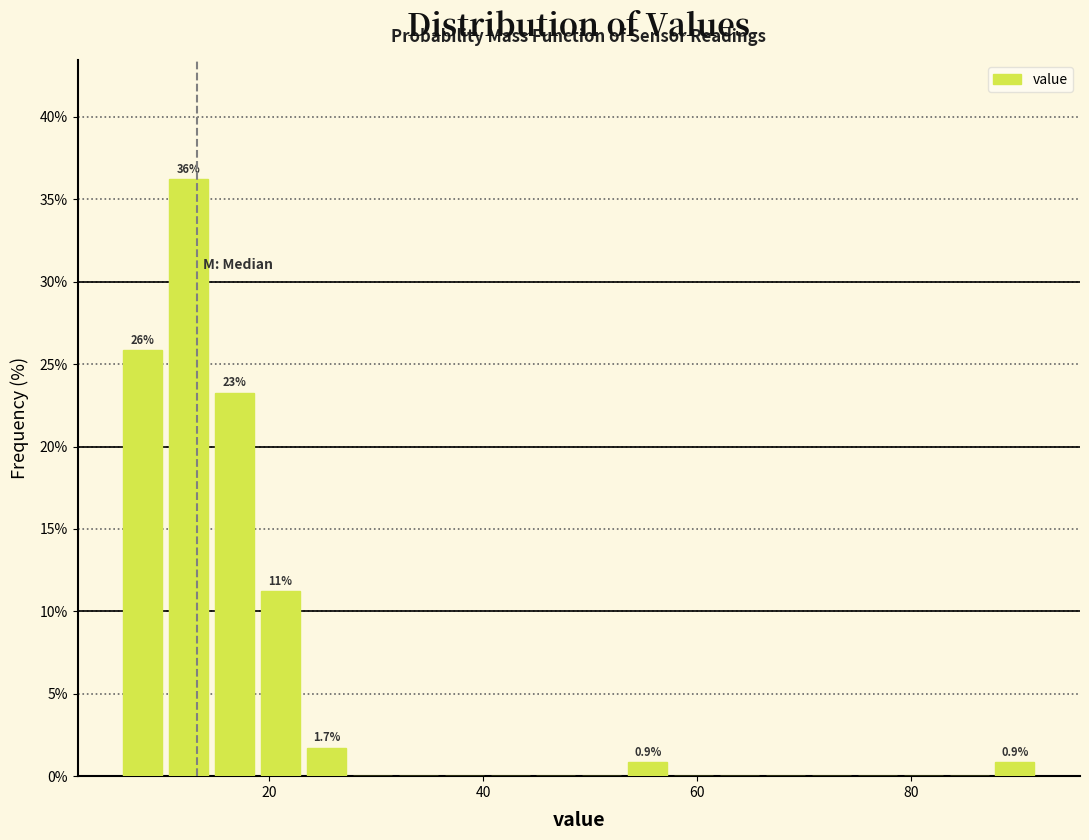

Read against the x-axis, roughly where is the centre of the tallest bar?

12